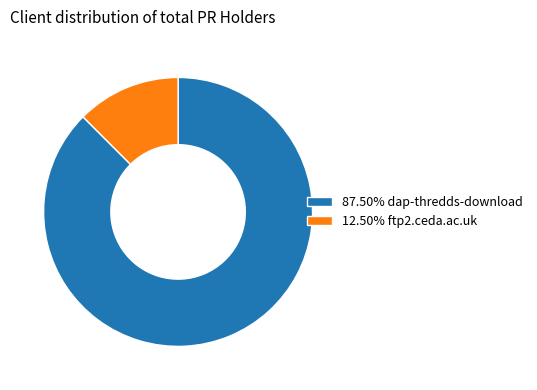

What is the ratio of the value at 87.50% dap-thredds-download to the value at 12.50% ftp2.ceda.ac.uk?

7.0